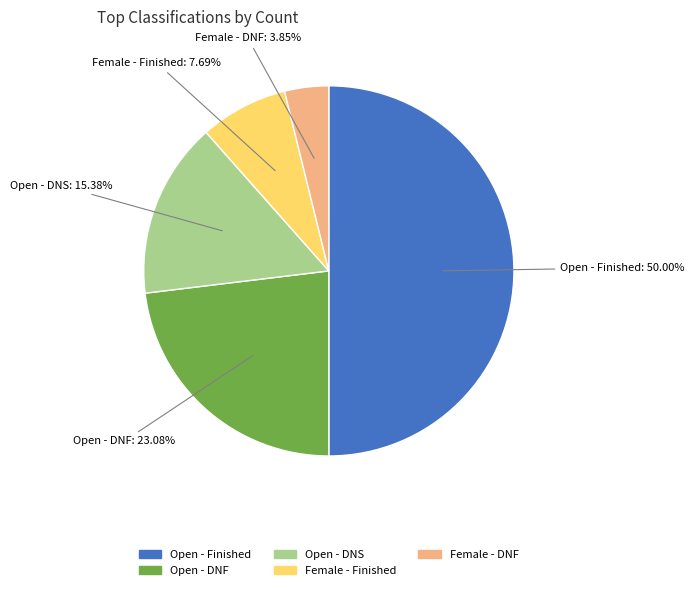

How many segments does this pie chart have?

5